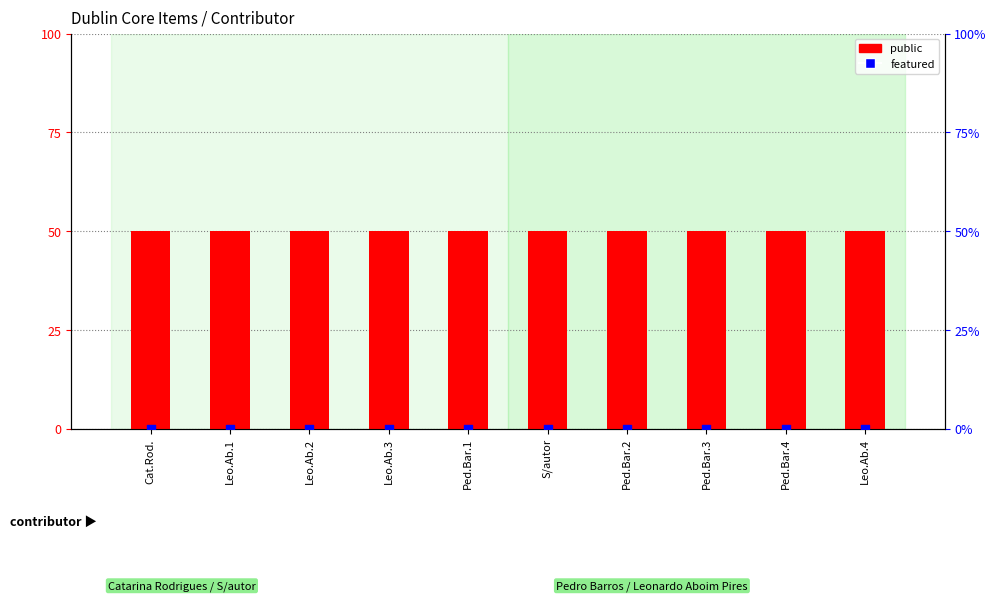

At which category is the sum across all series the highest?

Cat.Rod.